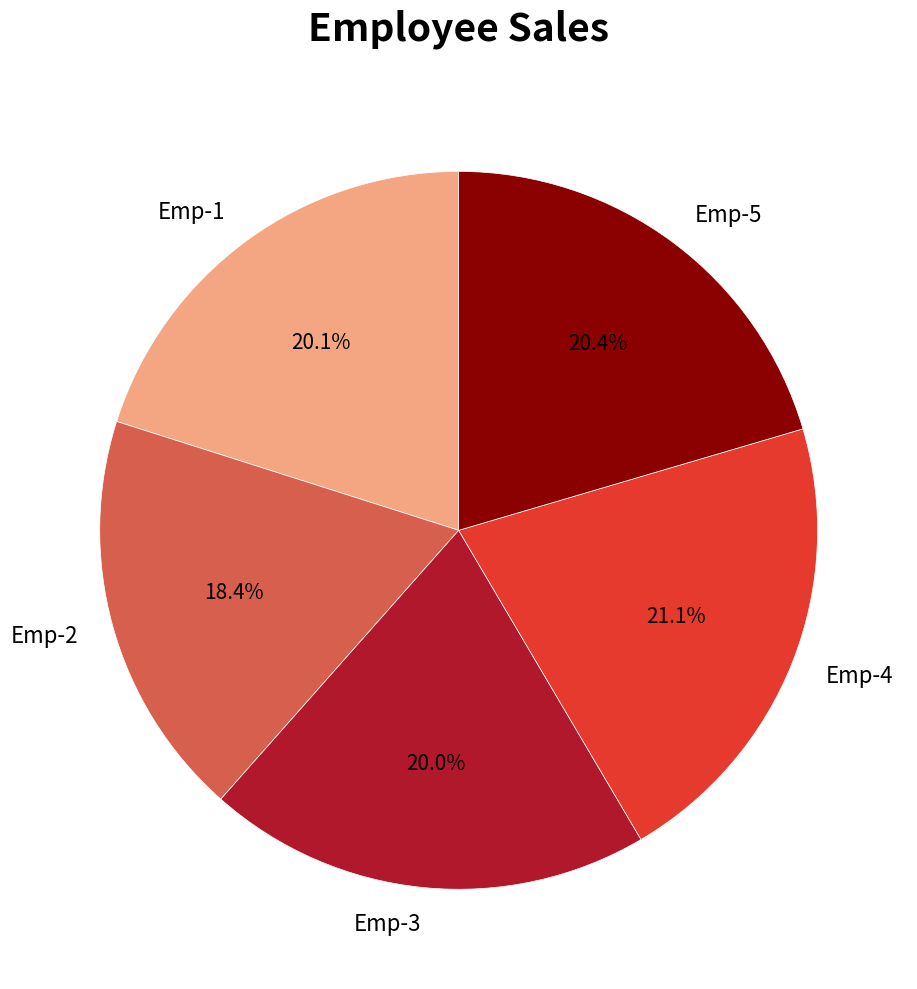

Which has a higher value, Emp-1 or Emp-2?

Emp-1